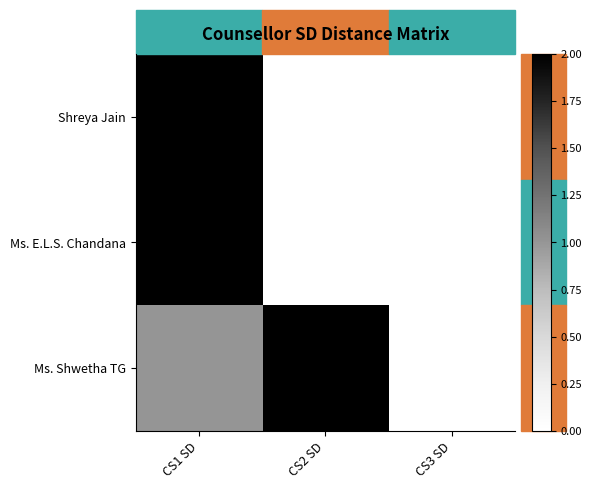

What is the spread (max minus min) of values at CS2 SD?

2